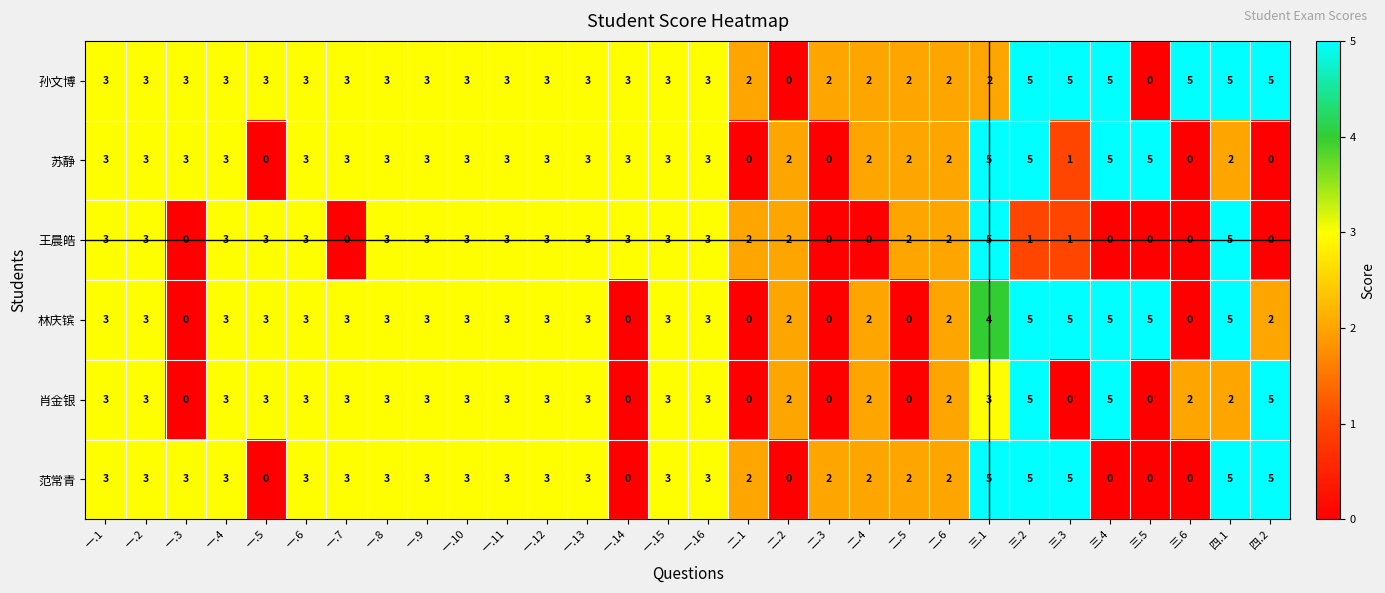

At which category is the sum across all series the highest?

三.2